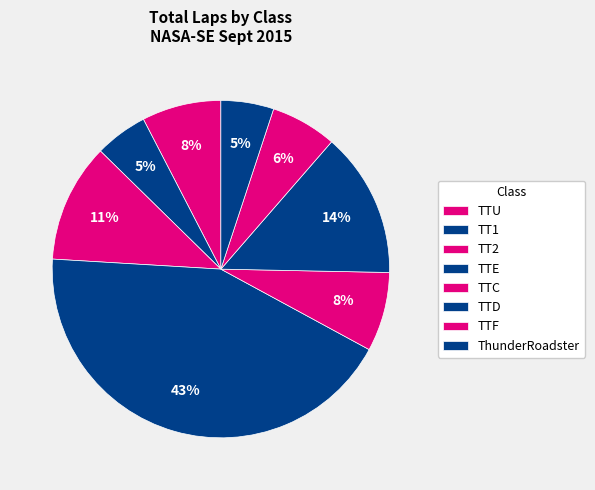

How many slices are in this pie chart?

8